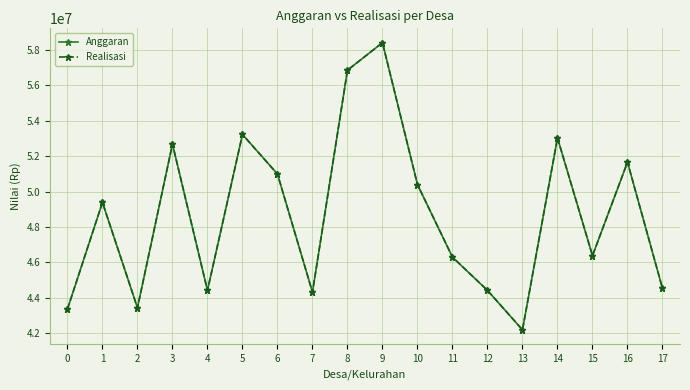

Reading left to right, list all the values displayed in this chart.

Anggaran: 0=43361500	1=49387800	2=43436400	3=52682150	4=44418500	5=53223100	6=50988350	7=44317700	8=56852250	9=58403800	10=50391600	11=46295550	12=44418500	13=42191100	14=53026750	15=46379900	16=51660350	17=44527700
Realisasi: 0=43361500	1=49387800	2=43436400	3=52682150	4=44418500	5=53223100	6=50988350	7=44317700	8=56852250	9=58403800	10=50391600	11=46295550	12=44418500	13=42191100	14=53026750	15=46379900	16=51660350	17=44527700